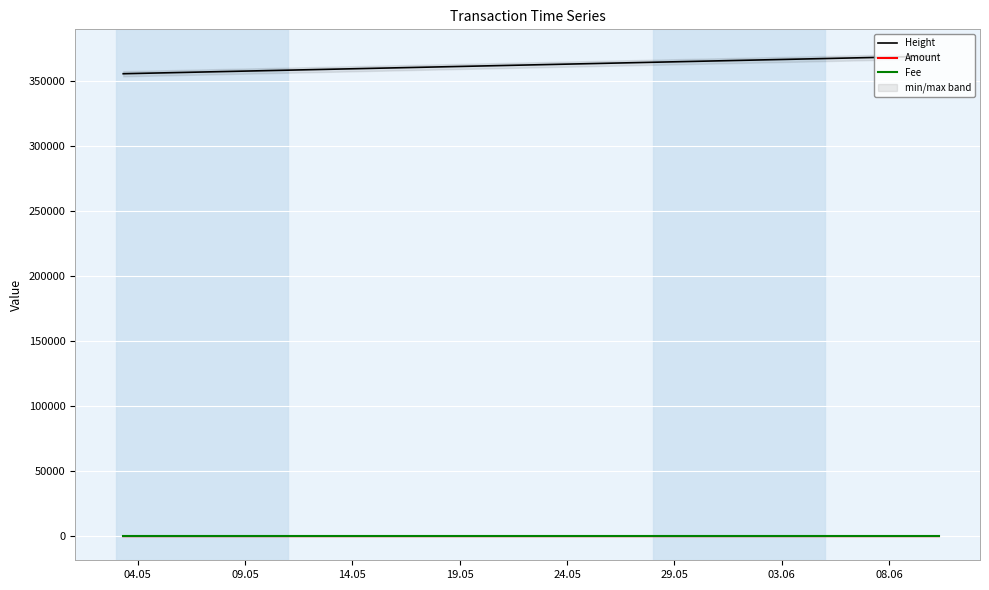

At how many categories does at least one series exceed 301976?

6